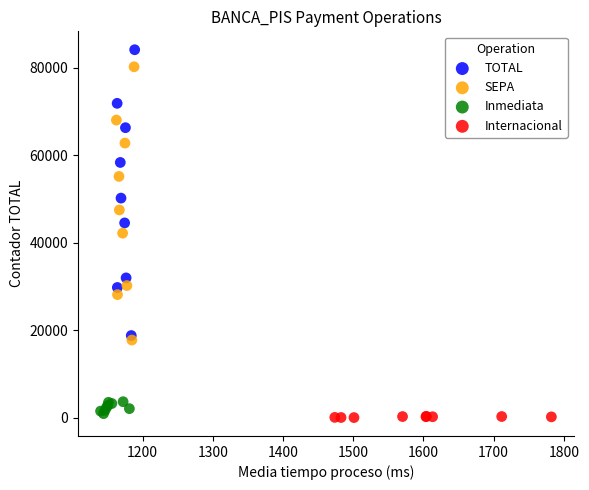

Which series has the widest spread of Y values?

TOTAL